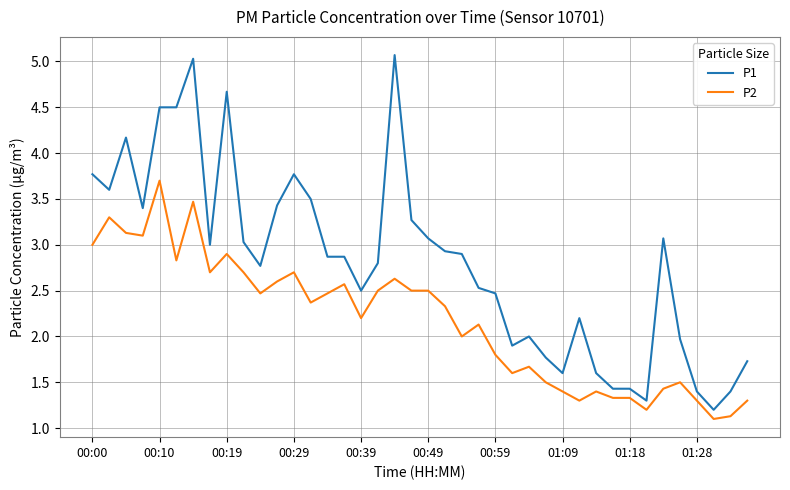

What is the maximum value shown in the chart?

5.1